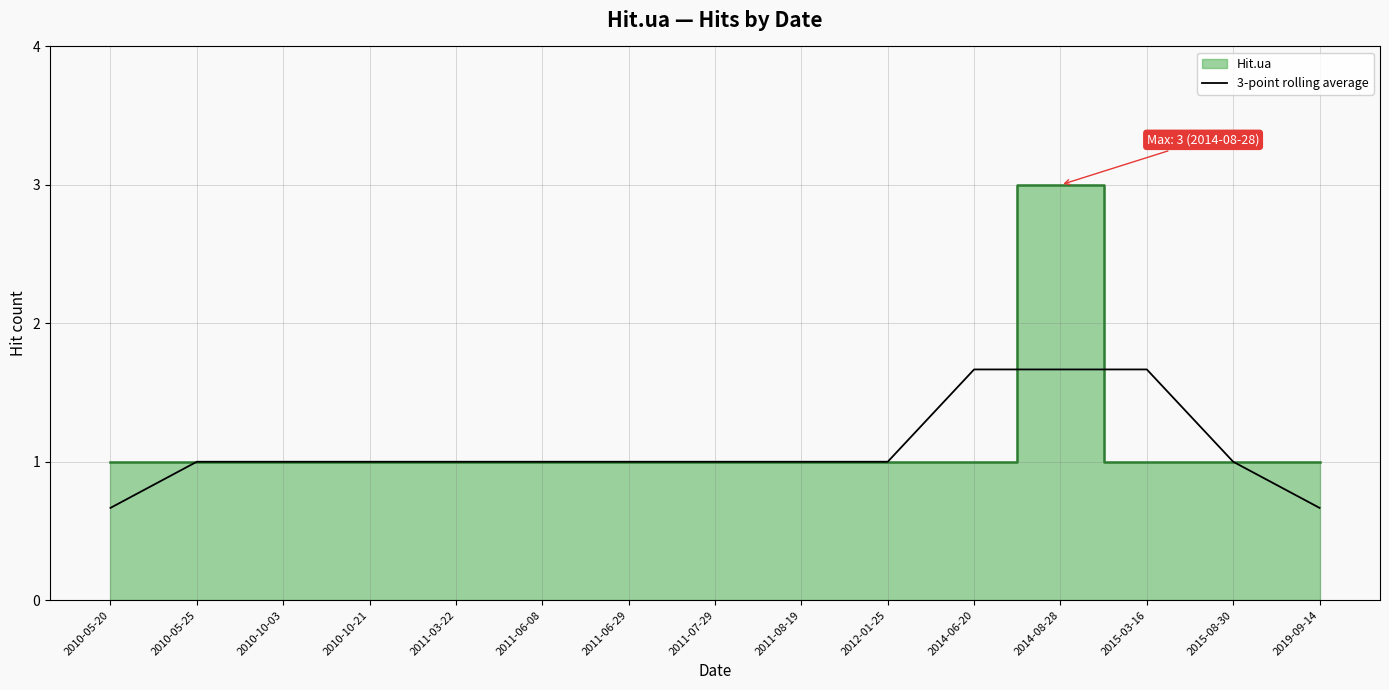

What is the highest value of the 3-point rolling average series?

1.7